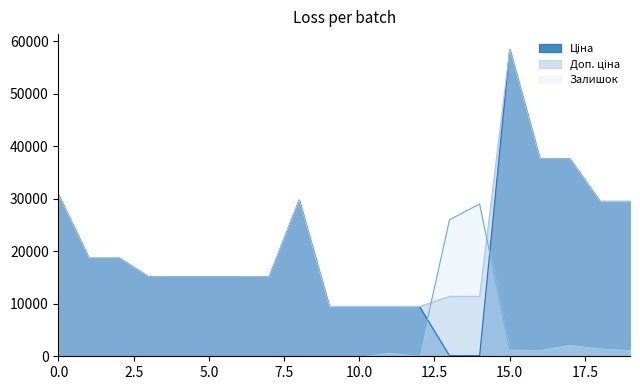

How many times do Ціна and Залишок cross each other?

2